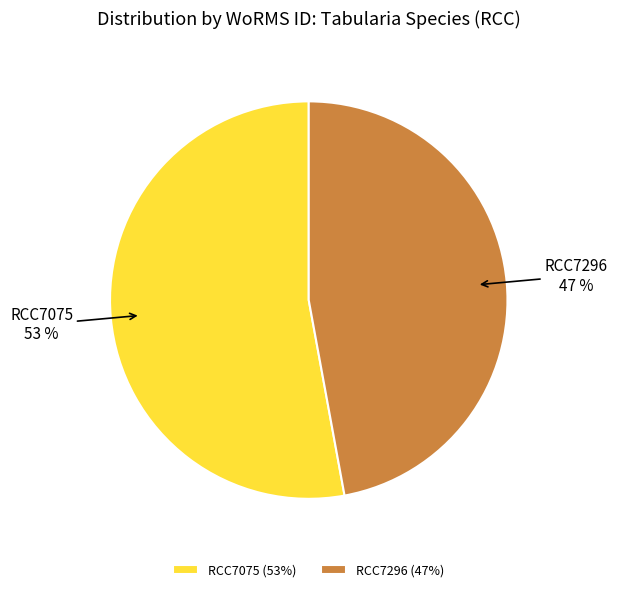

Count the number of slices in the pie.

2